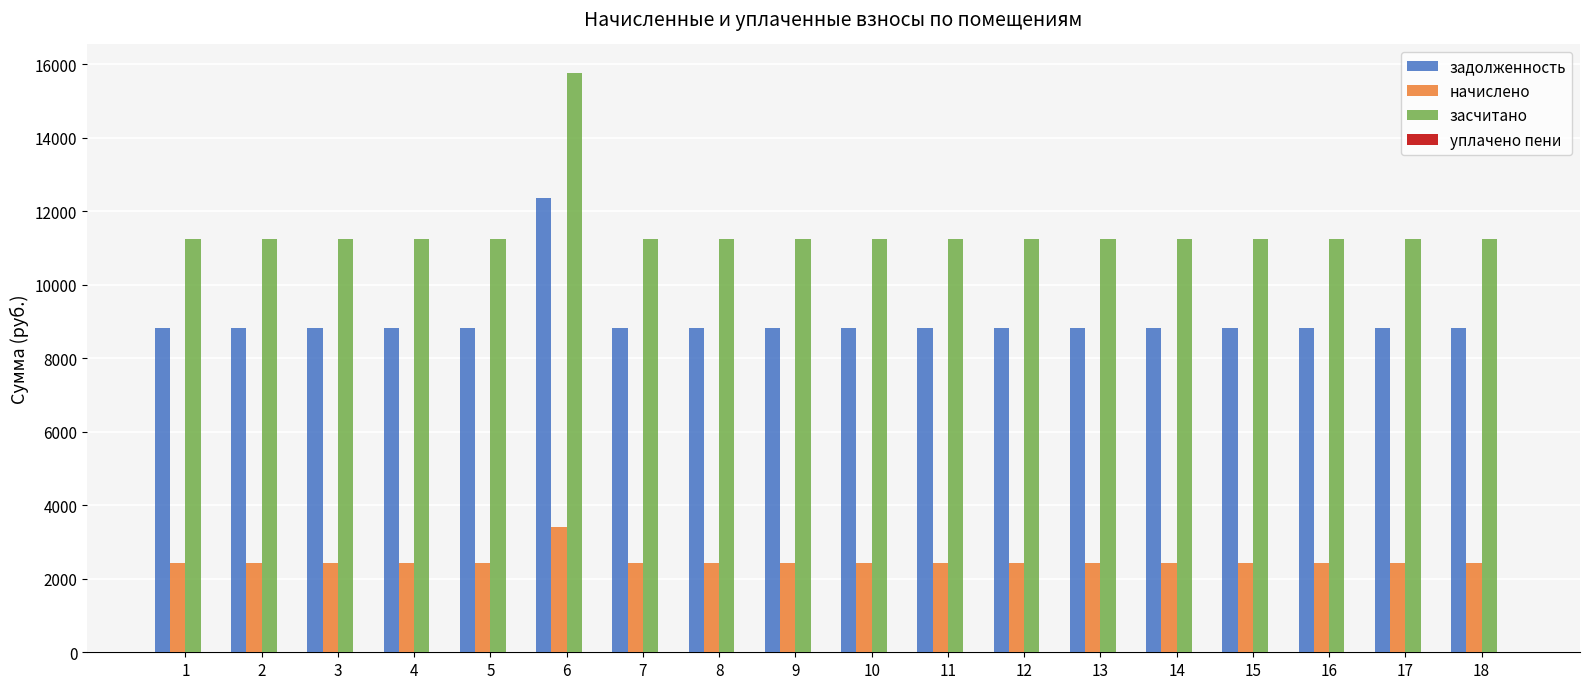

Count the number of data series in this chart.

3